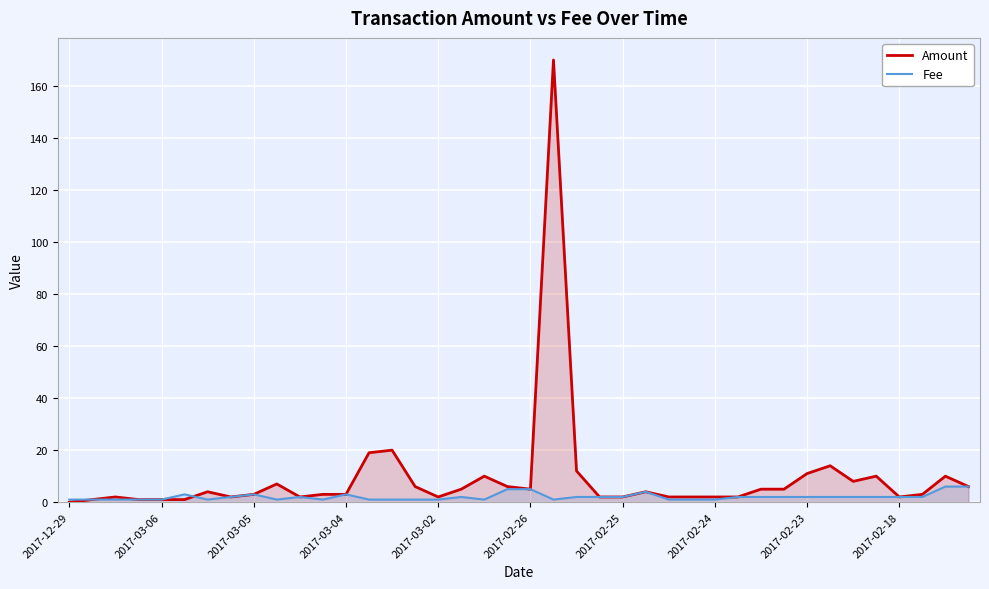

In Amount, how many points are higher than both neighbors (excluding endpoints)?

10